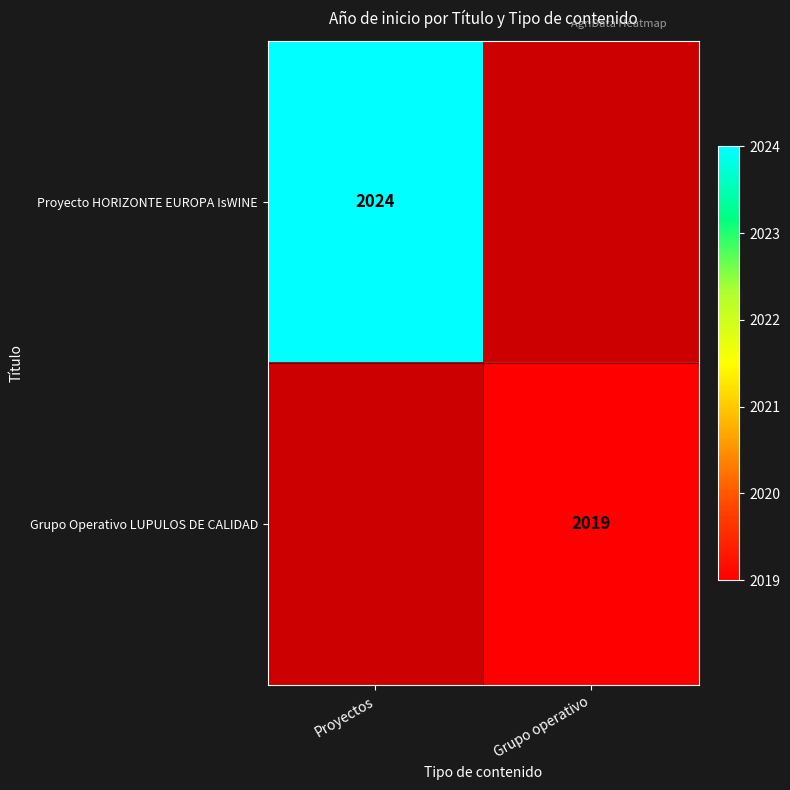

The value of Proyecto HORIZONTE EUROPA IsWINE at Proyectos is 2024. True or false?

True